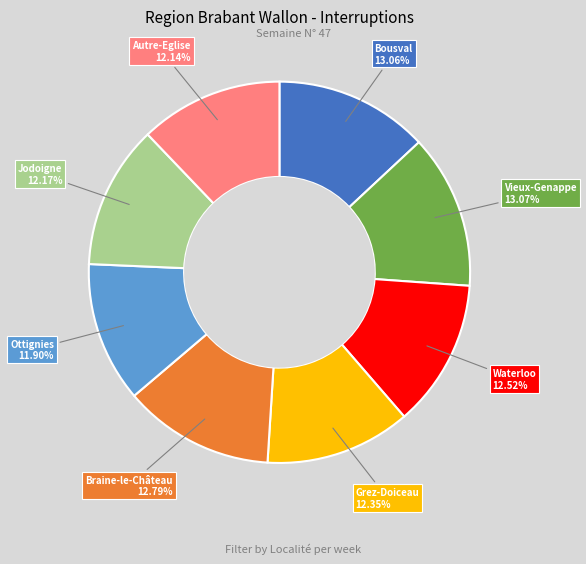

How many segments does this pie chart have?

8